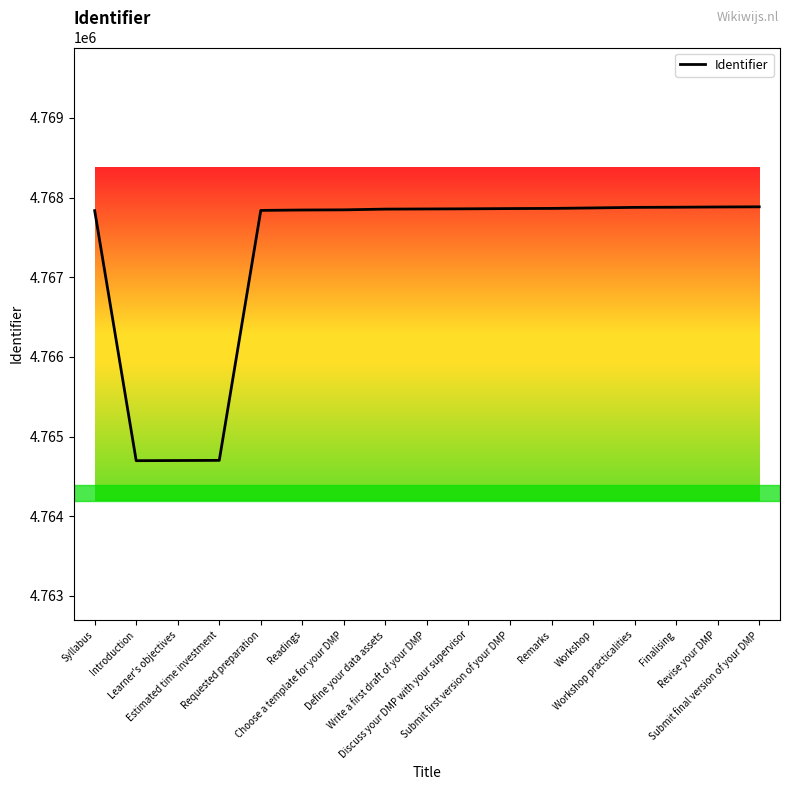

How many lines are shown in the chart?

1